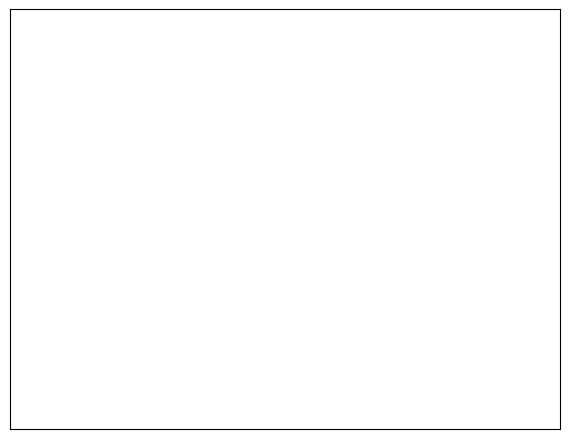

True or false: SF=0.7 accounts for 40% of the total.

False